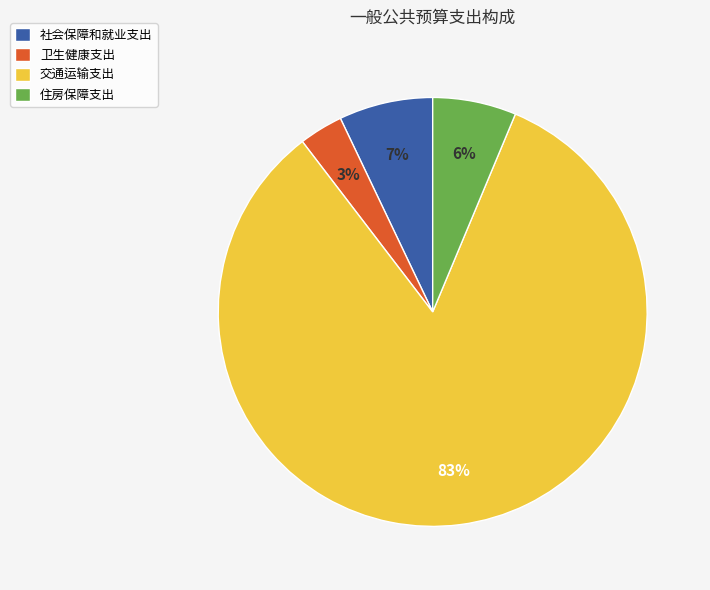

To the nearest percent, what is the average slice percentage?

25%